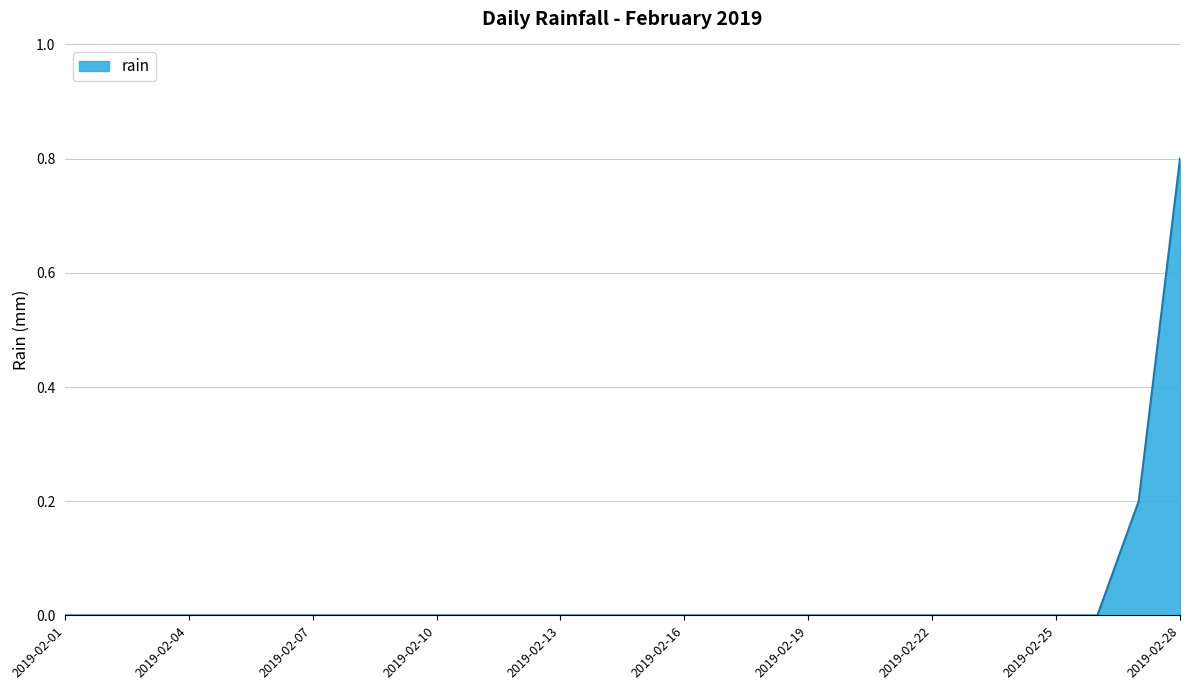

Count the number of data series in this chart.

1